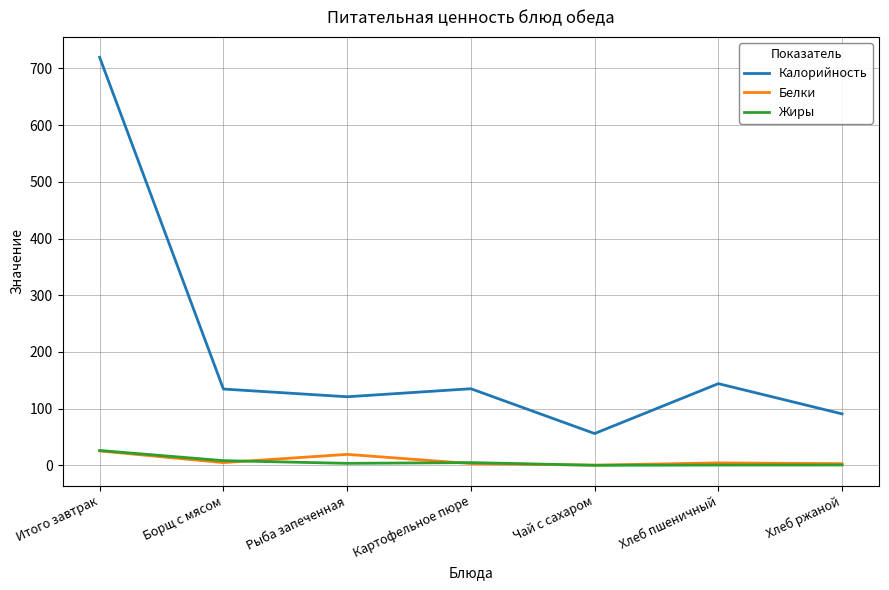

Which series has the largest total across all categories?

Калорийность